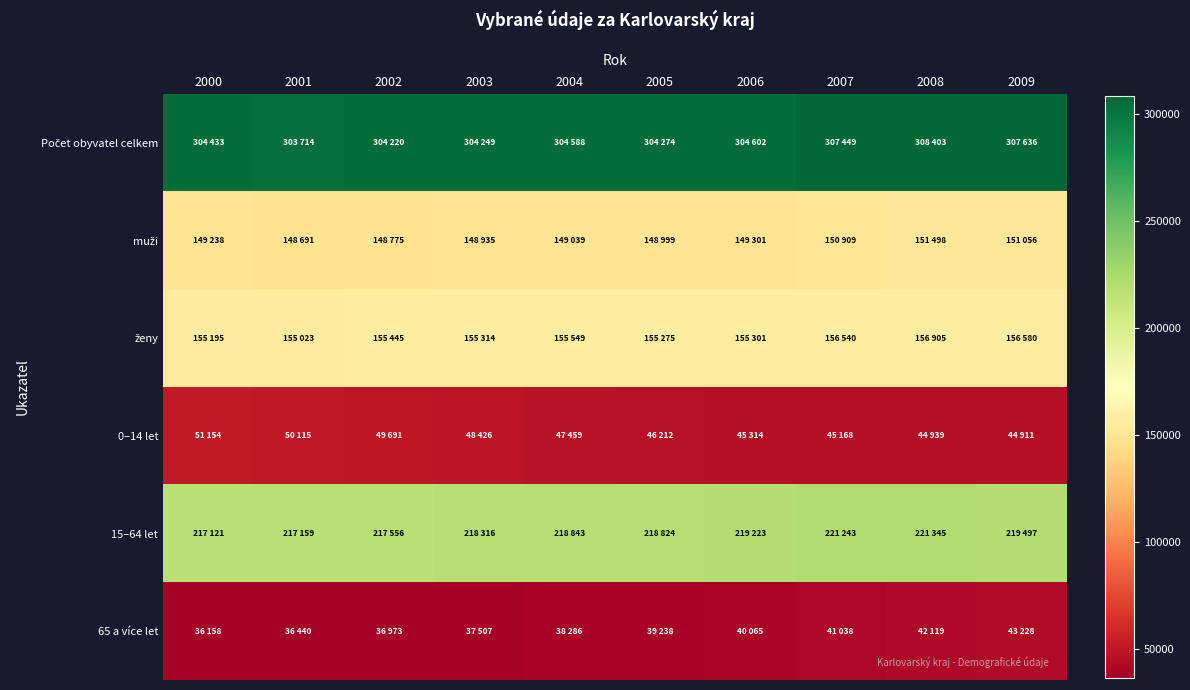

How many distinct data groups are displayed?

6